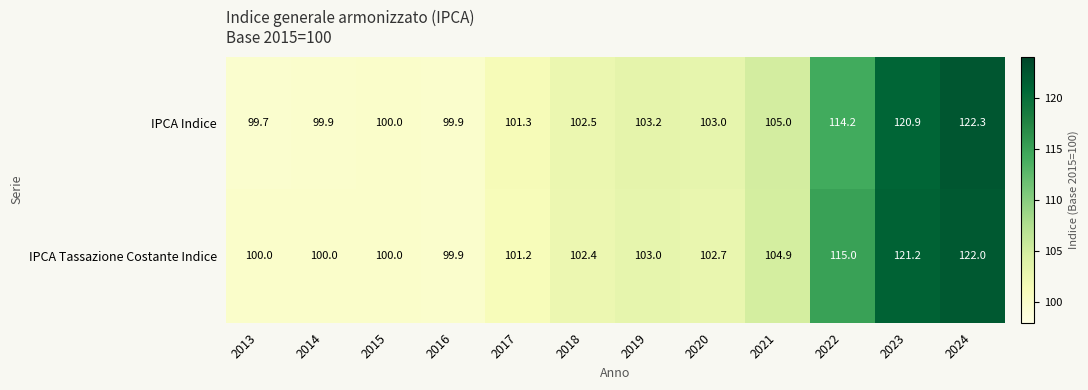

What is the total value across all series at 2018?

204.9